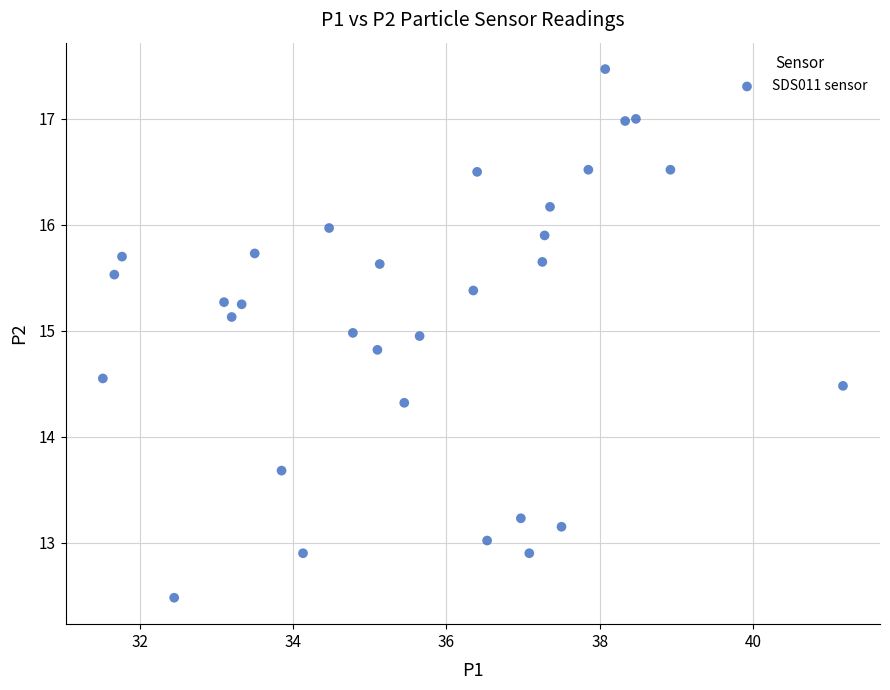

What is the range of Y values (max minus min)?

5.0